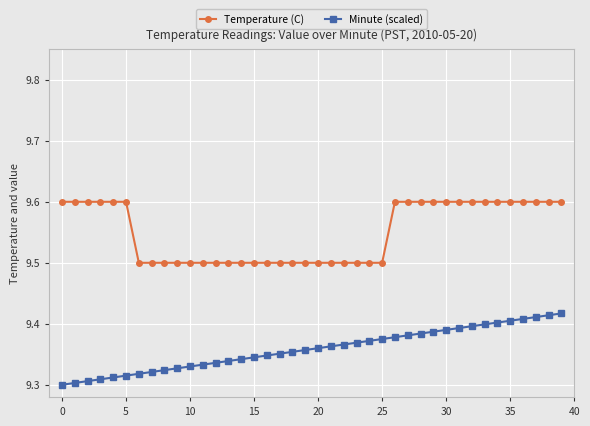

What is the sum of all Minute (scaled) values?

374.3